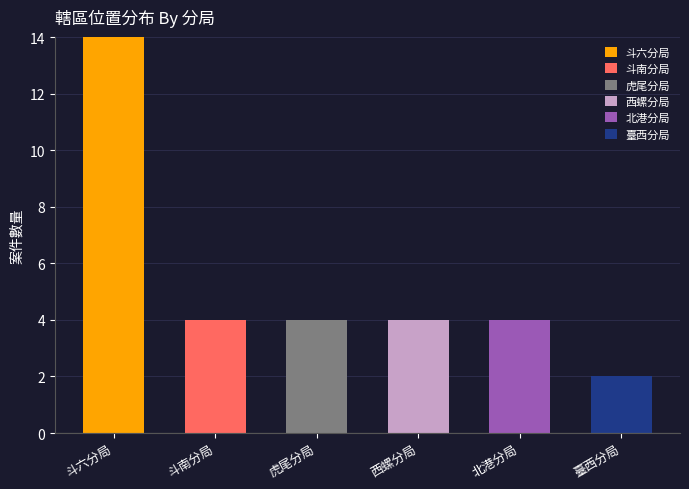

What is the highest value of the 斗六分局 series?

14